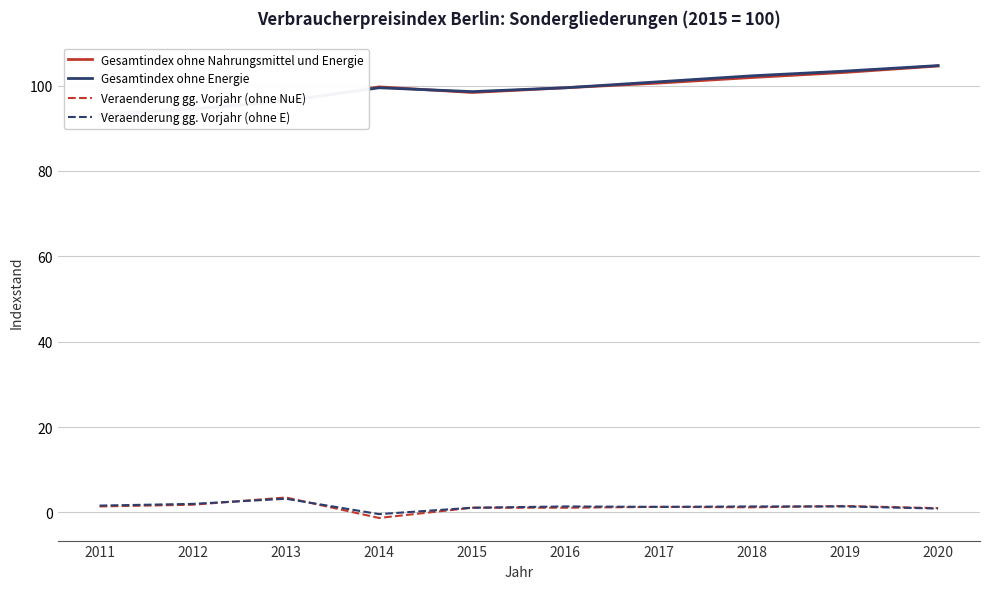

At which category does Gesamtindex ohne Nahrungsmittel und Energie reach its first local peak?

2014